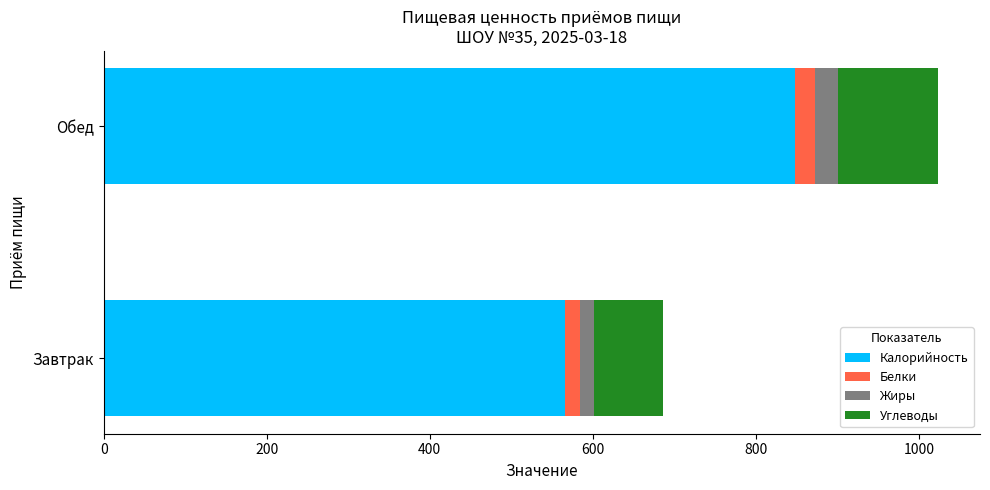

The Калорийность series shows 520.4 at Обед. True or false?

False